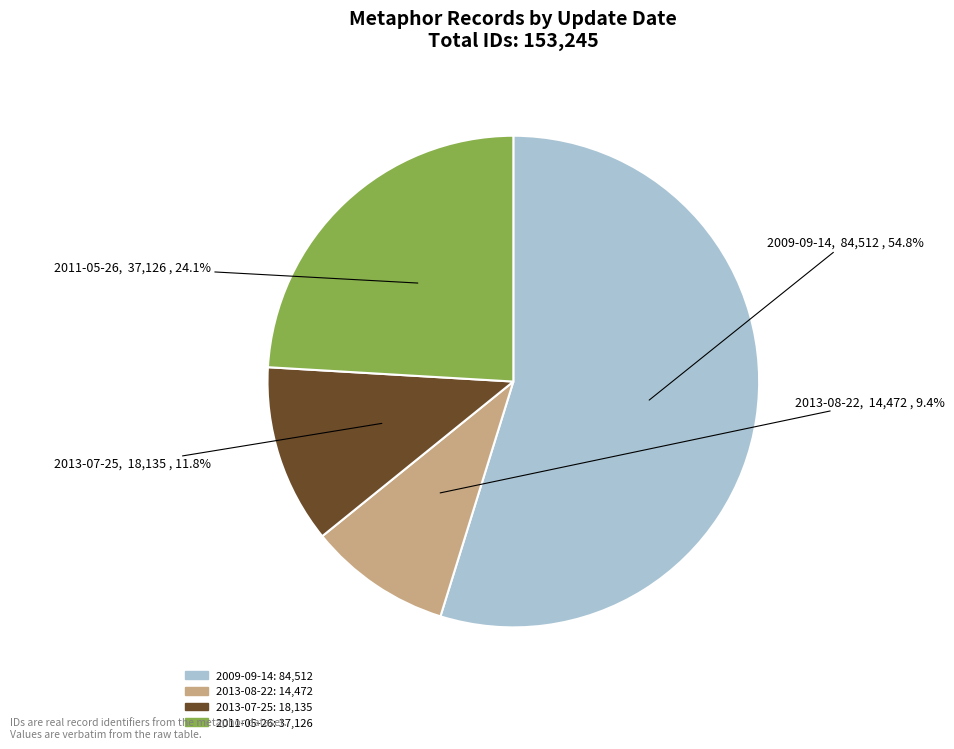

Does any single category account for the majority?

Yes